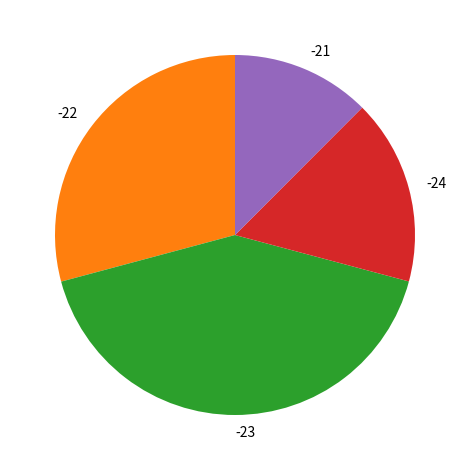

Is there any slice that represents more than half of the pie?

No